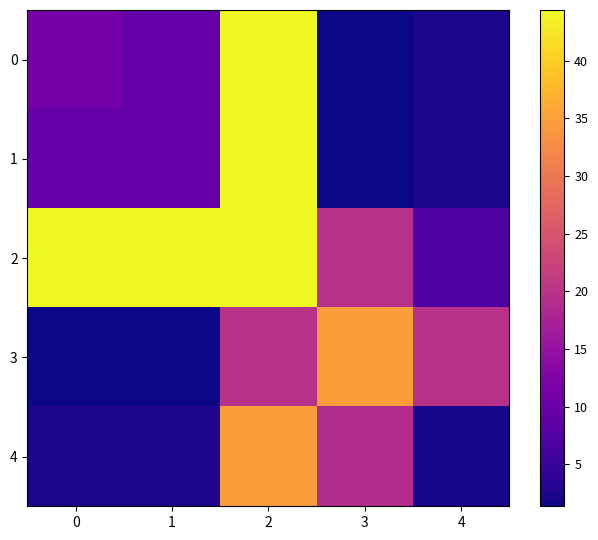

Reading left to right, extract all data points from this chart.

0: 0=11.2	1=9.3	2=44.4	3=1.4	4=2.4
1: 0=9.3	1=9.3	2=44.4	3=1.4	4=2.4
2: 0=44.4	1=44.4	2=44.4	3=19.6	4=7.1
3: 0=1.4	1=1.4	2=19.6	3=34.8	4=19.6
4: 0=2.4	1=2.4	2=34.8	3=19.0	4=2.0